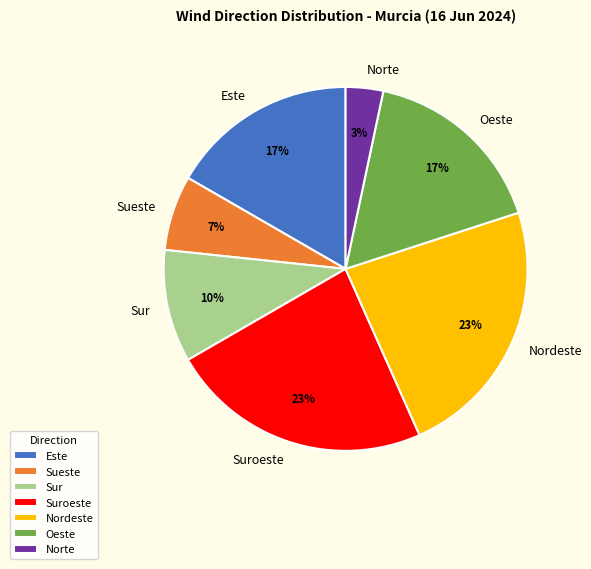

How many segments does this pie chart have?

7